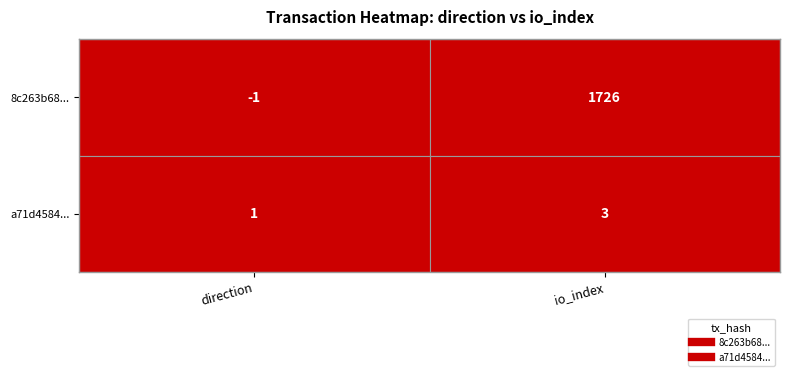

List the series in order of their overall mean, highest first.

8c263b68..., a71d4584...